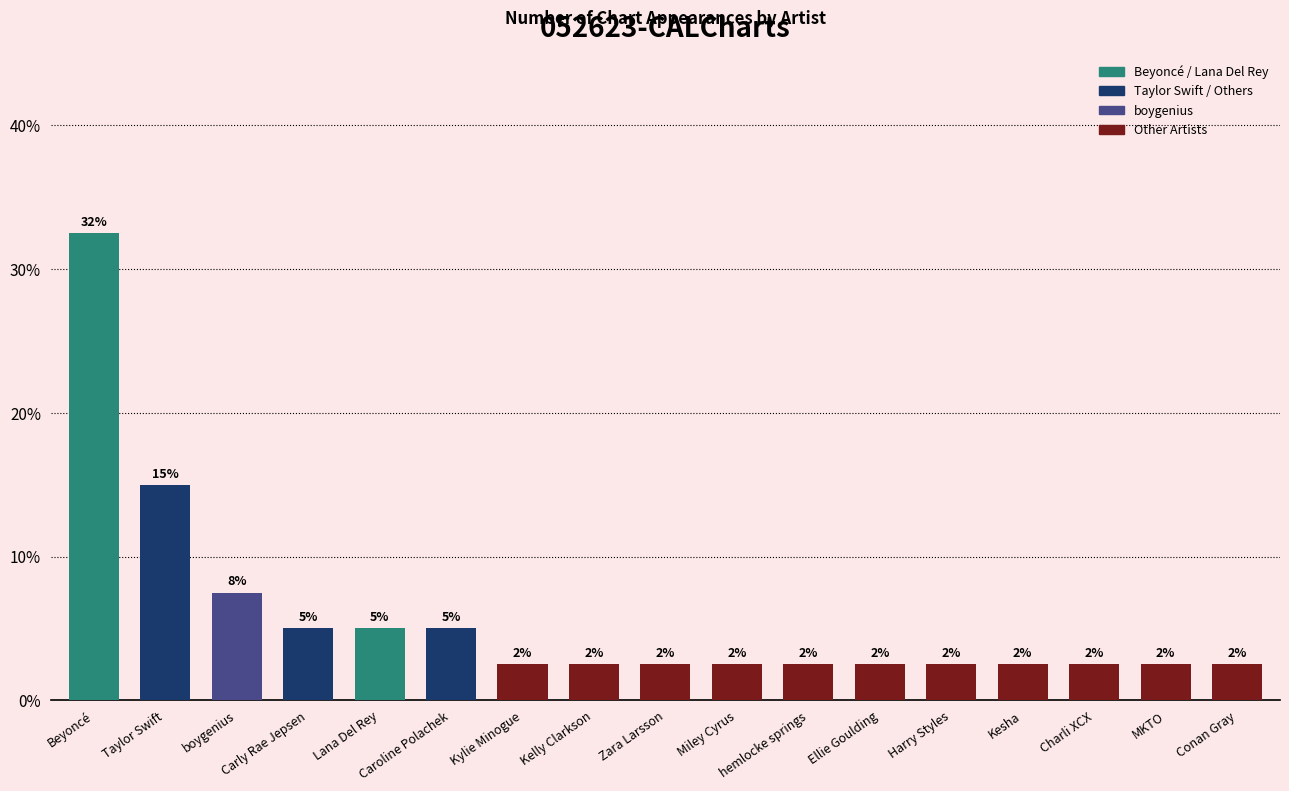

How many bars are there in total?

17